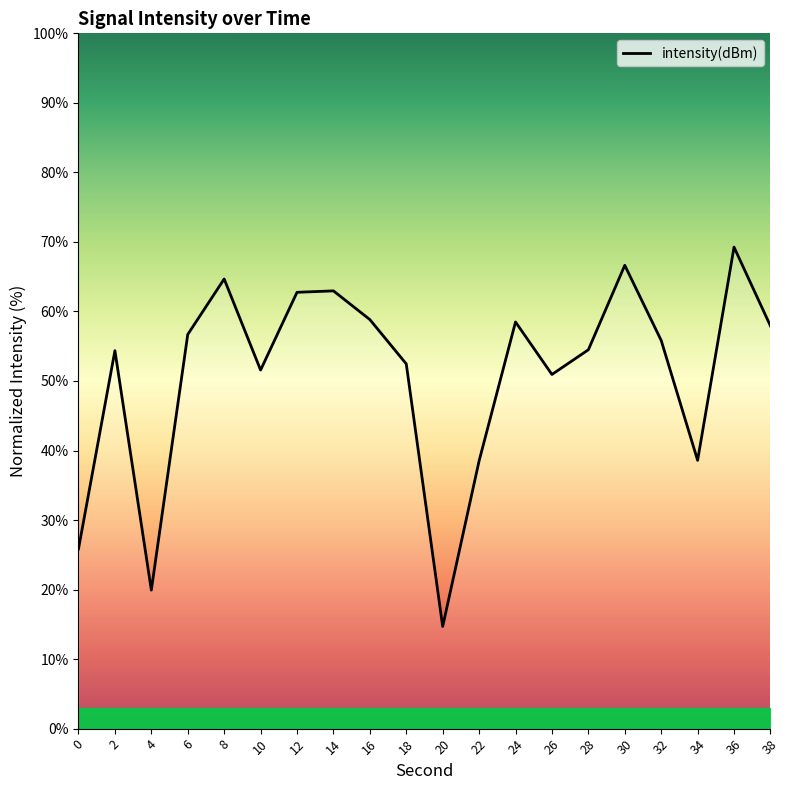

True or false: the data shows 50.8 at 34.

False